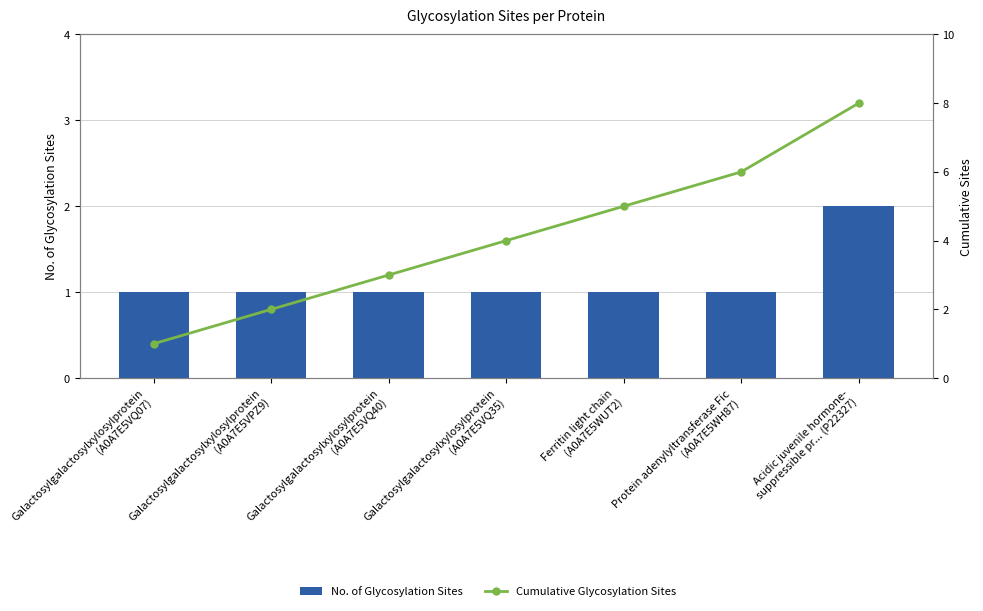

What value does the Cumulative Glycosylation Sites series have at Galactosylgalactosylxylosylprotein
(A0A7E5VQ40)?

3